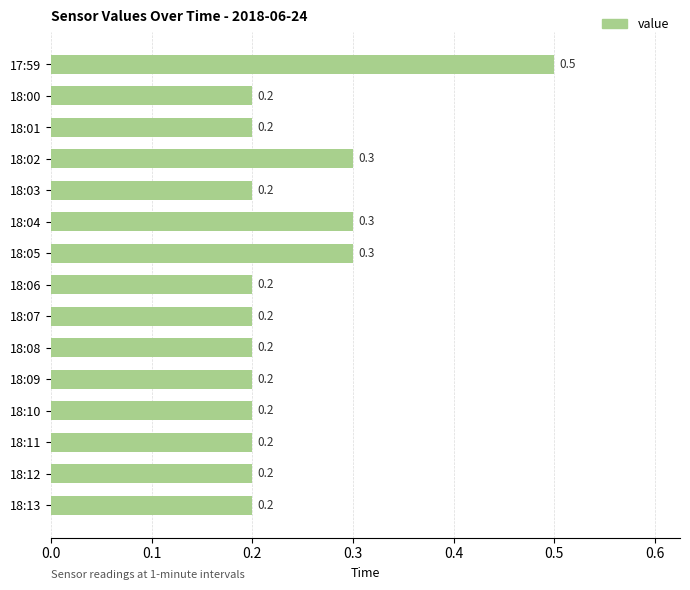

Count the values in the range 0 to 1.

15